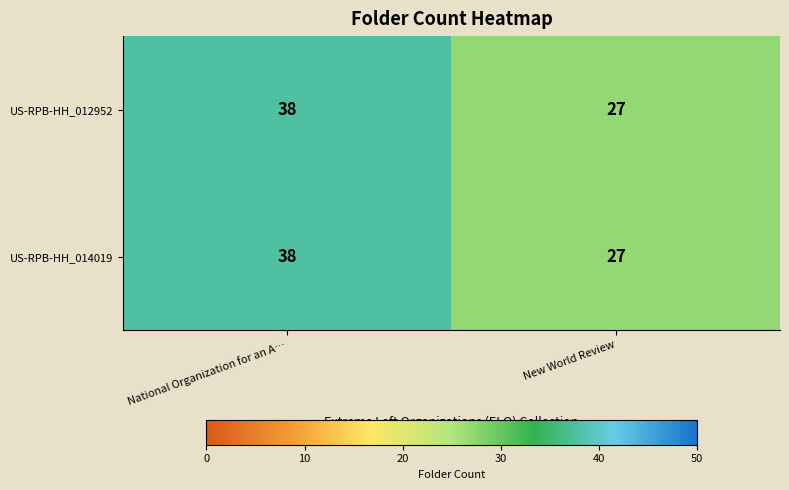

At which label does US-RPB-HH_012952 reach its minimum?

New World Review